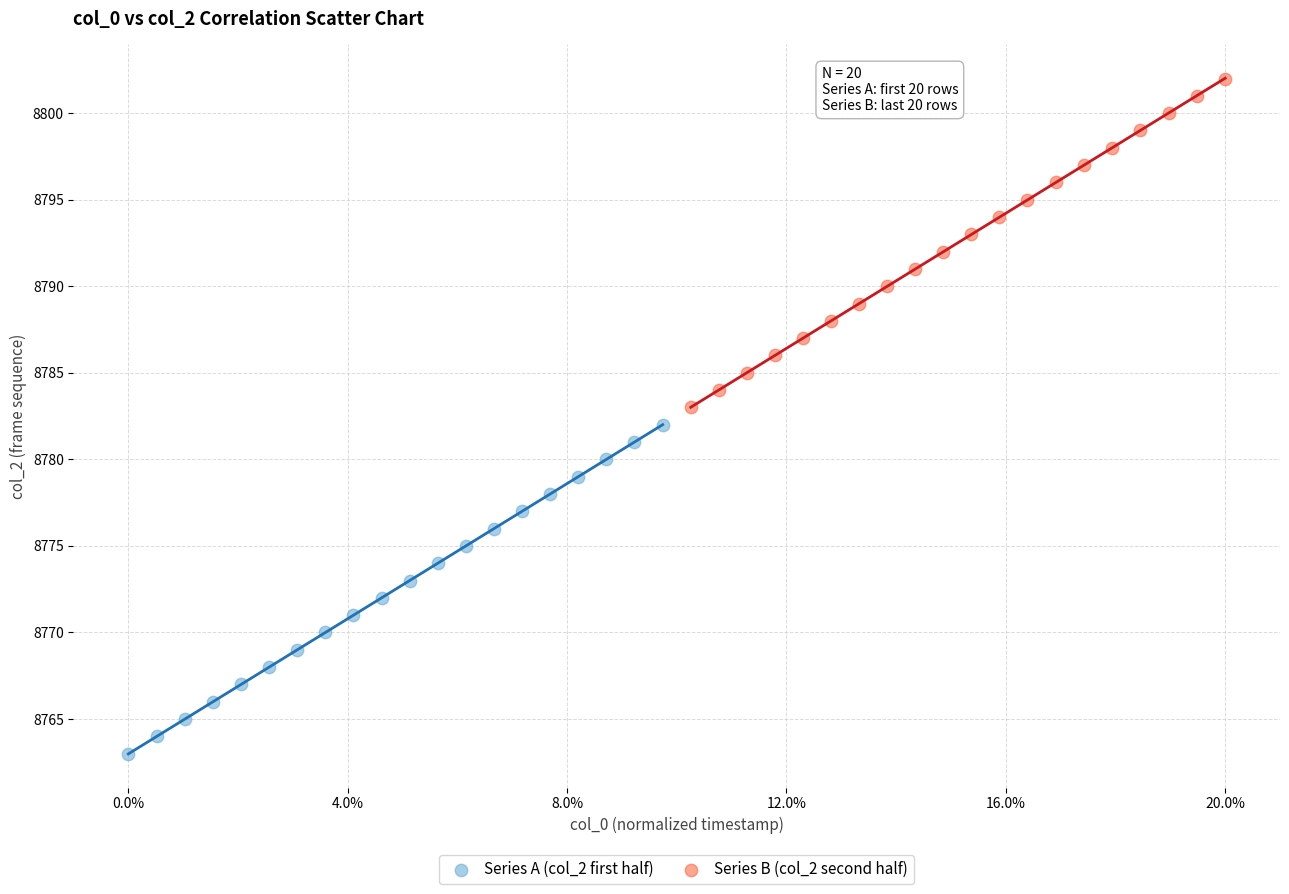

Which series reaches the minimum Y coordinate?

Series A (col_2 first half)